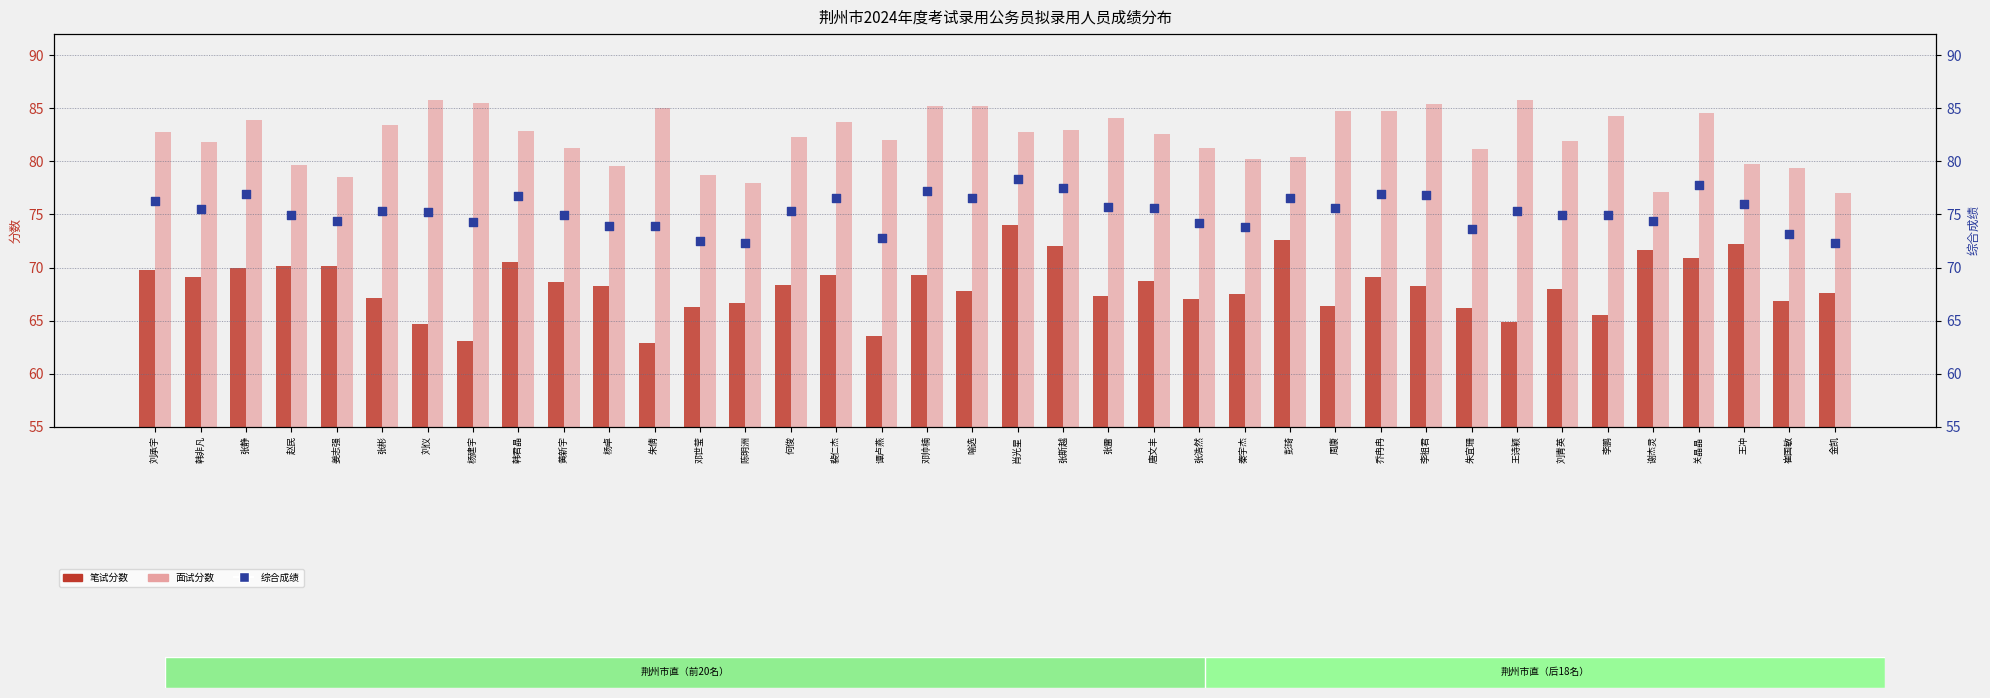

At which category is the sum across all series the highest?

肖光星